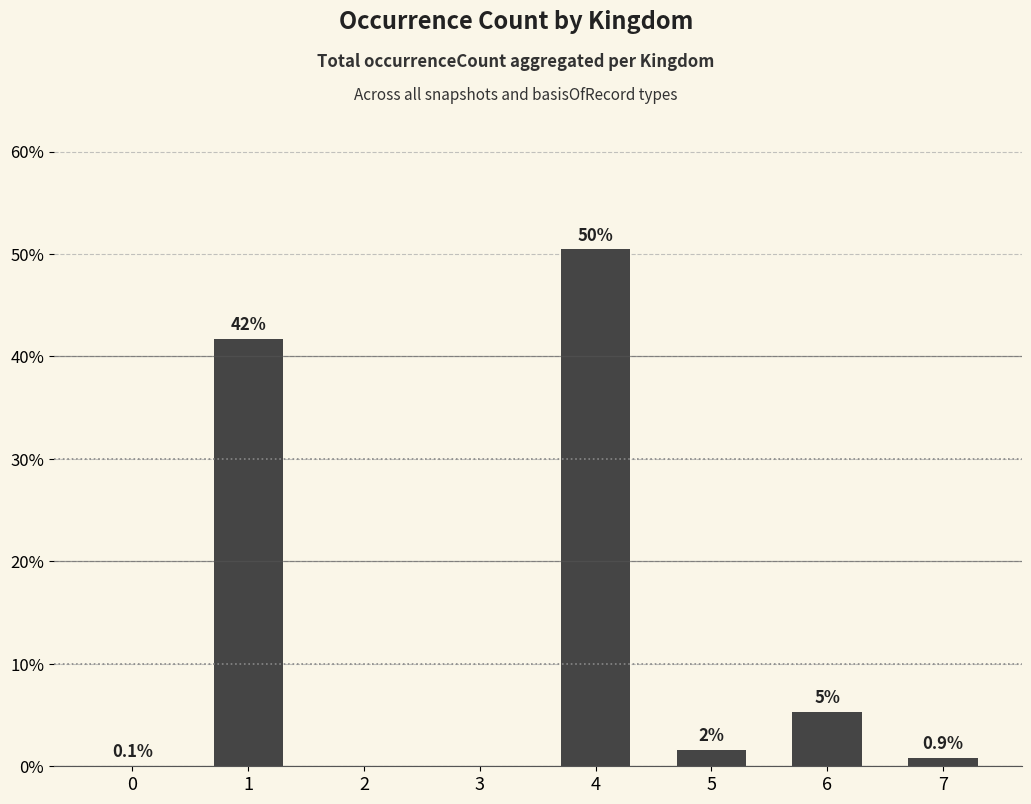

At which label does the data first exceed 1?

1